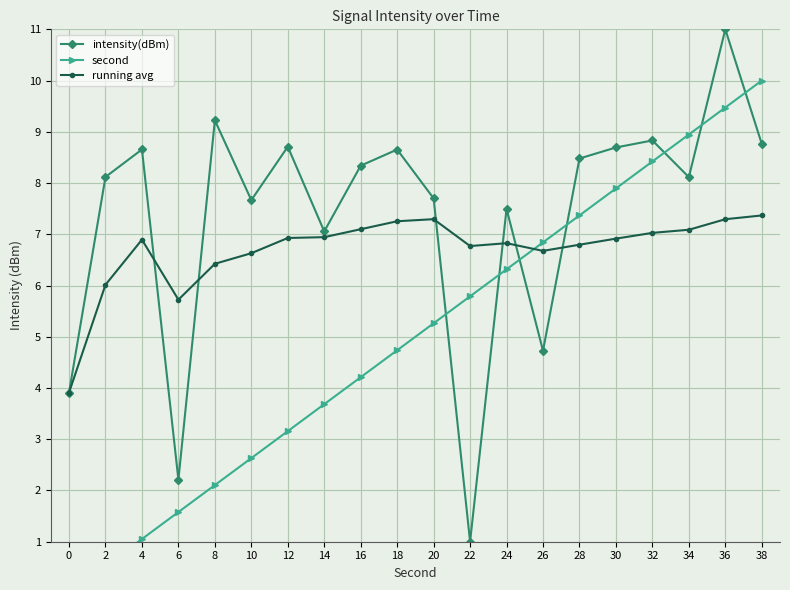

True or false: second has a value of 2.7 at 34.

False